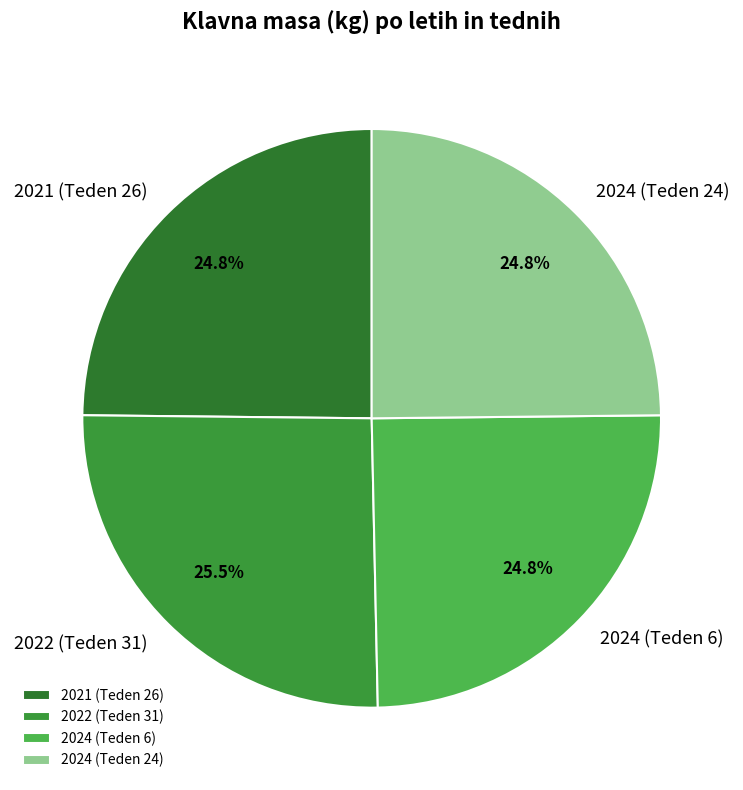

Is it true that 2024 (Teden 24) is 25% of the pie?

True